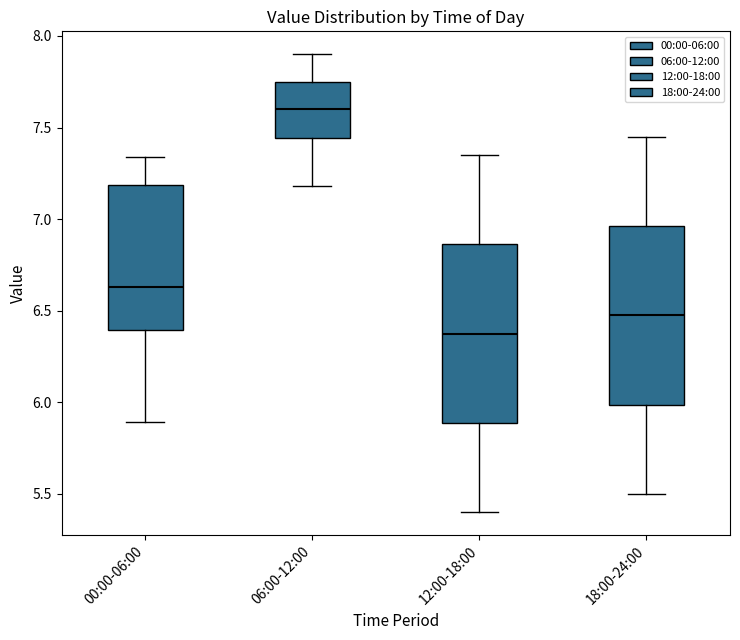

Reading left to right, read every box against the y-axis: the position of its median line, the range the box covers, and the ends of its whiskers. The values are not printed on the chart, so give them approximately, as read against the axis.

00:00-06:00: median 6.65, box 6.40 to 7.20, whiskers 5.90 to 7.35
06:00-12:00: median 7.60, box 7.45 to 7.75, whiskers 7.20 to 7.90
12:00-18:00: median 6.40, box 5.90 to 6.85, whiskers 5.40 to 7.35
18:00-24:00: median 6.50, box 6.00 to 6.95, whiskers 5.50 to 7.45